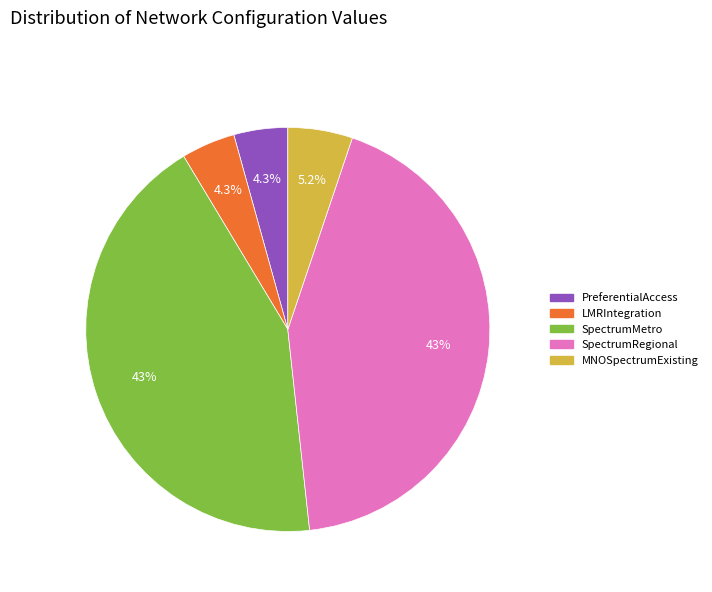

Is there a majority slice in this chart?

No